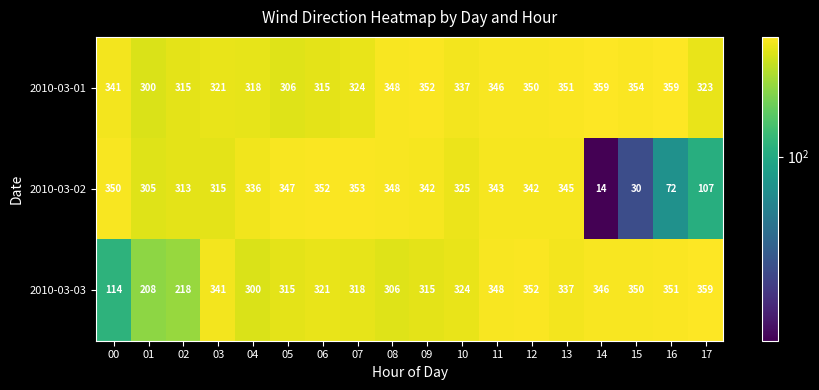

True or false: 2010-03-03 has a value of 114 at 00.

True